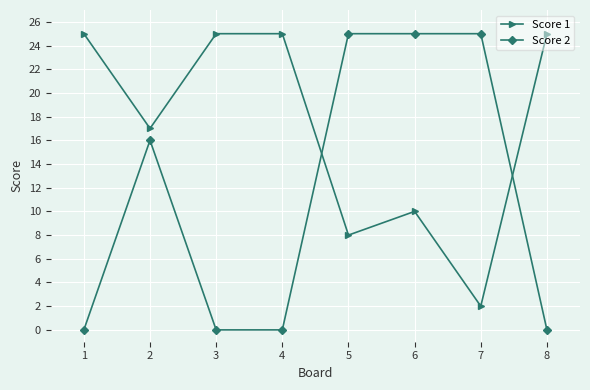

At 3, list the series in order from smallest to largest.

Score 2, Score 1